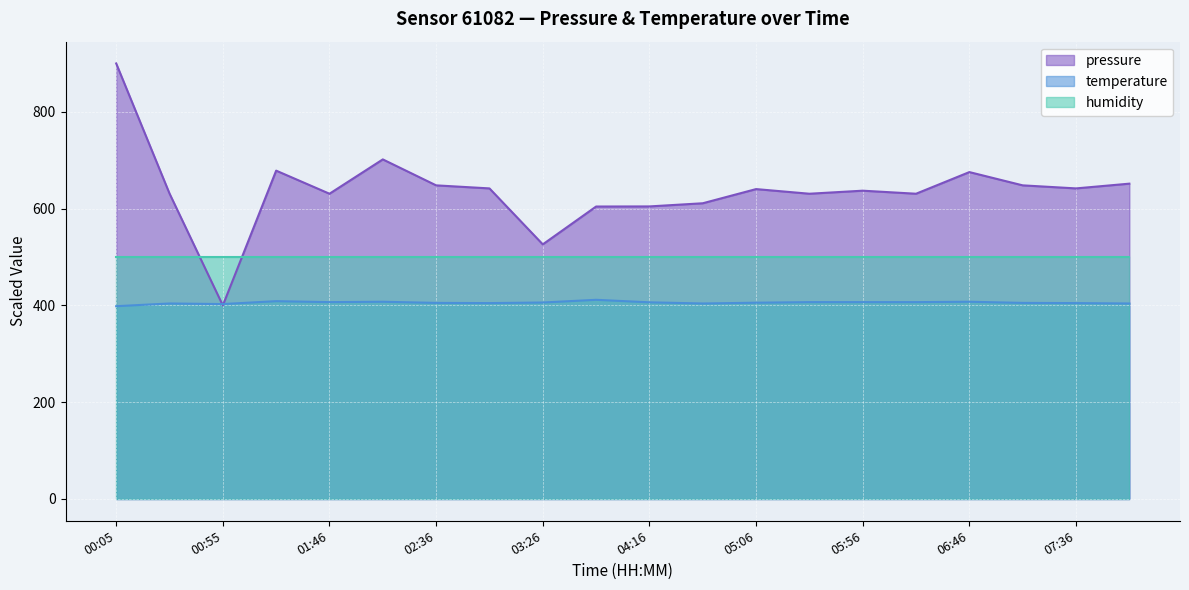

In temperature, how many points are higher than both neighbors (excluding endpoints)?

5